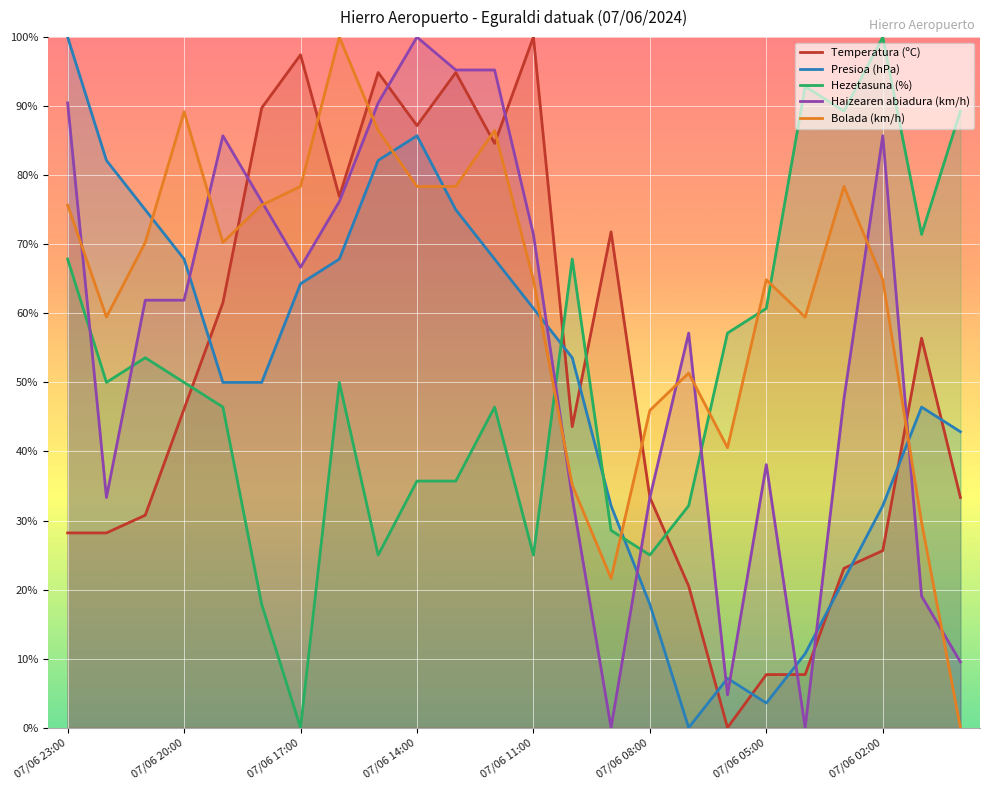

What is the highest value of the Bolada (km/h) series?

100.0